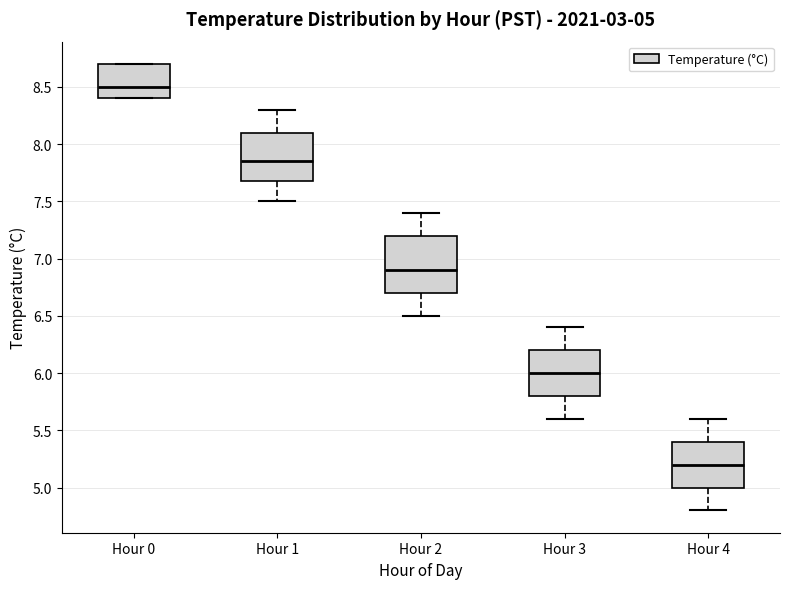

Which box is the tallest, from its lower edge to its upper edge?

Hour 2